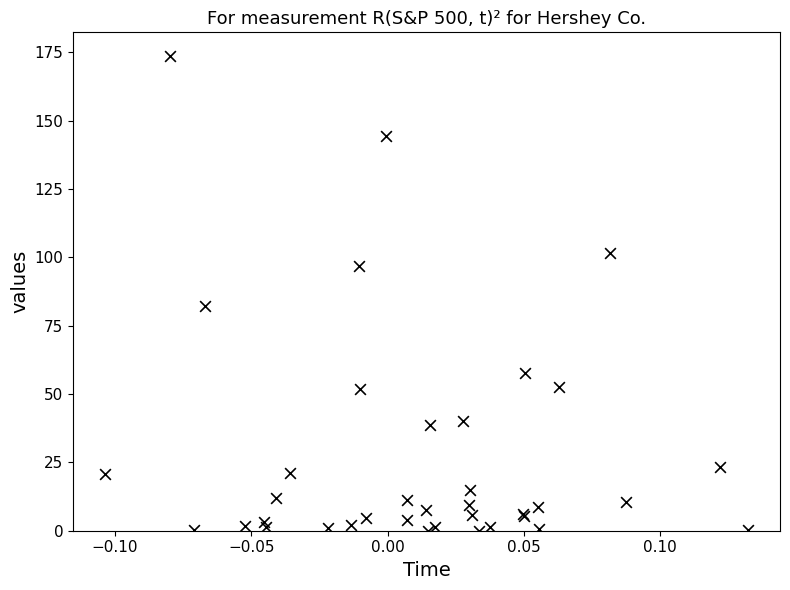

What Y value in the scatter plot is closest to 86?

82.4